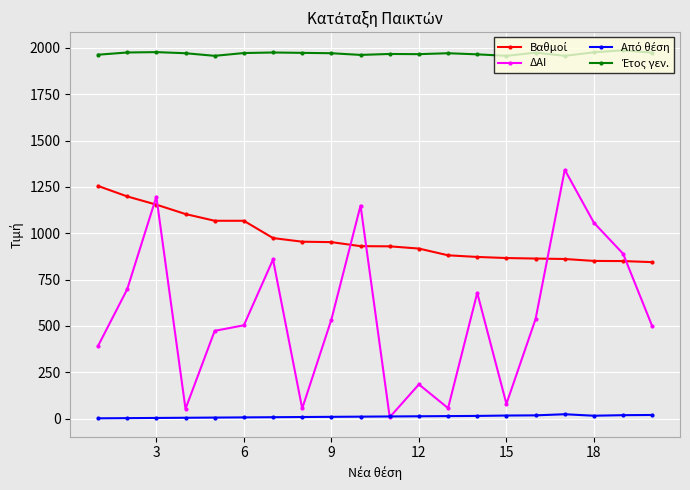

What is the difference between the second highest and second lowest values in the ΔΑΙ series?

1145.0